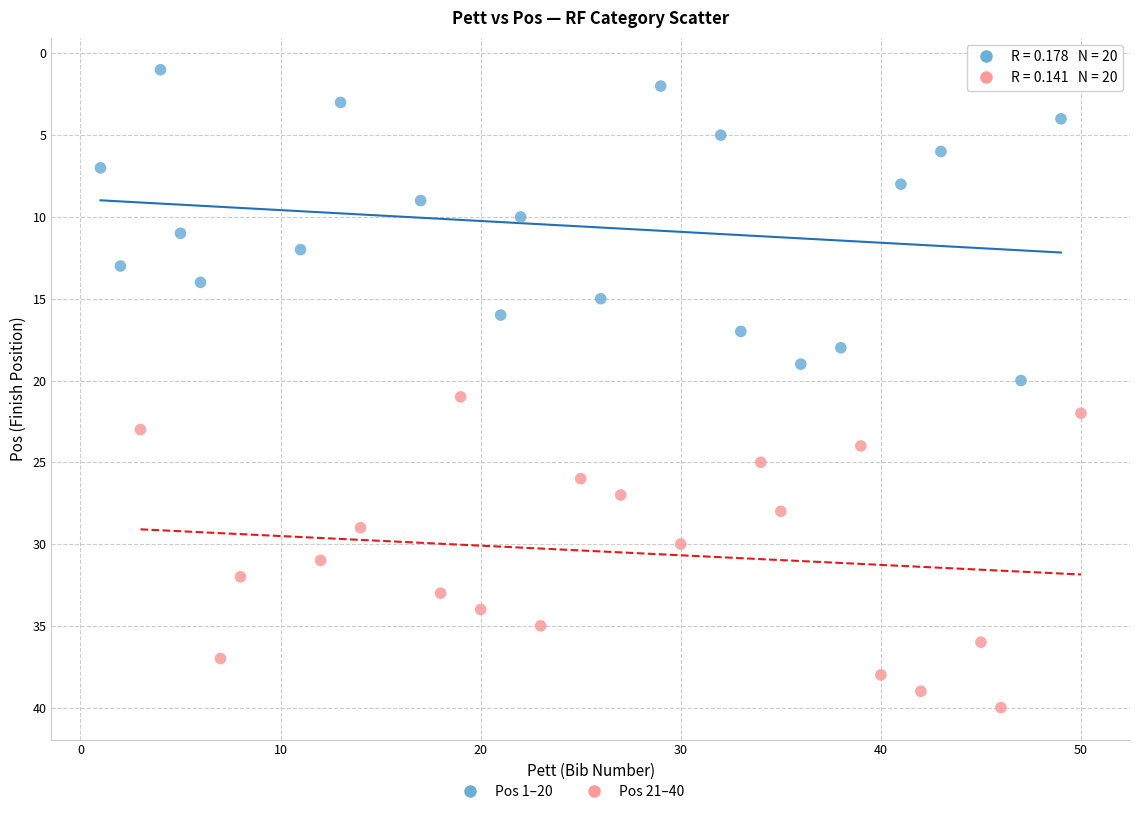

Which series reaches the minimum Y coordinate?

Pos 1–20